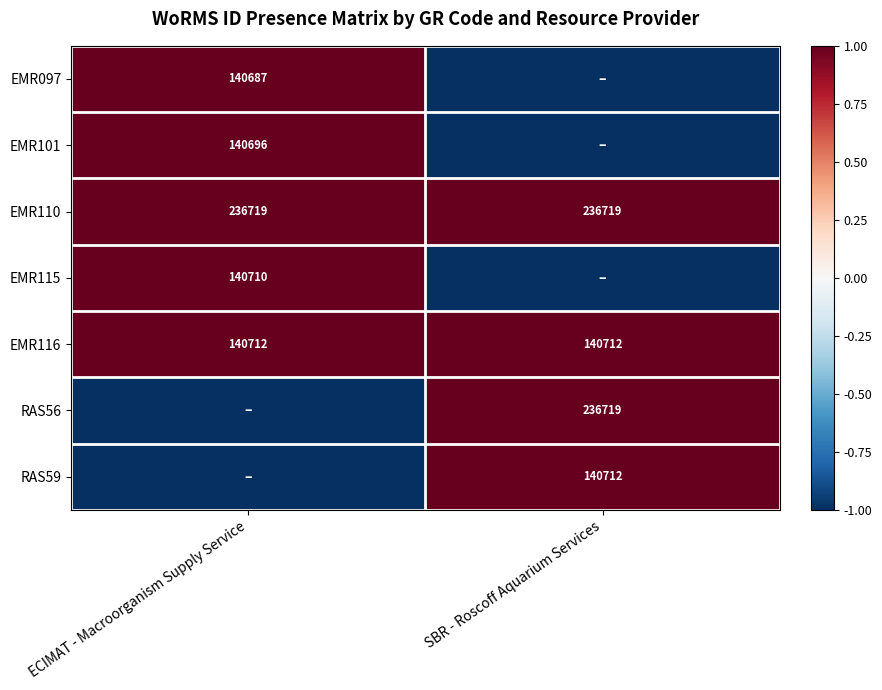

The value of EMR110 at ECIMAT - Macroorganism Supply Service is 1. True or false?

False